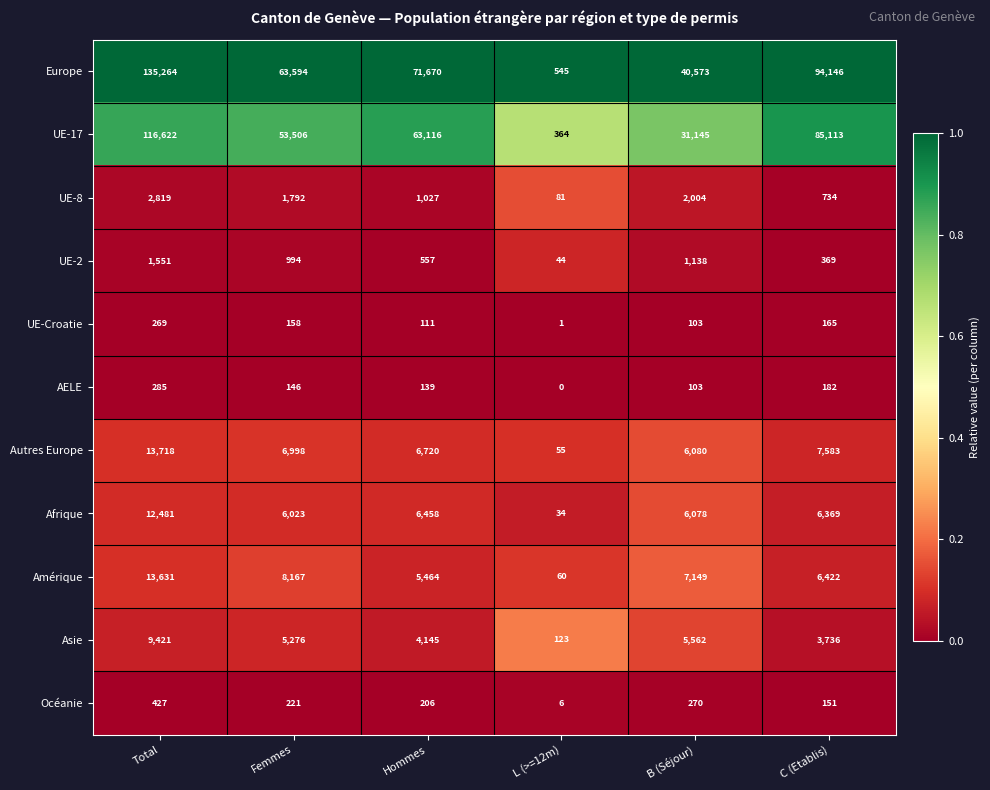

What is the total value across all series at C (Etablis)?

204970